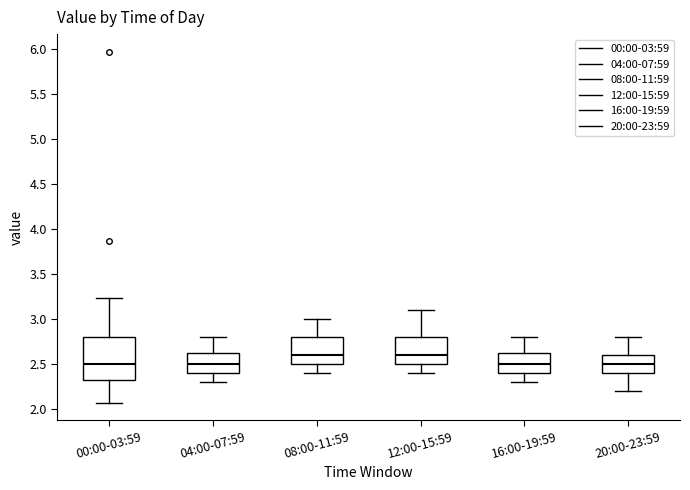

Reading left to right, read every box against the y-axis: the position of its median line, the range the box covers, and the ends of its whiskers. The values are not printed on the chart, so give them approximately, as read against the axis.

00:00-03:59: median 2.50, box 2.30 to 2.80, whiskers 2.05 to 3.25
04:00-07:59: median 2.50, box 2.40 to 2.65, whiskers 2.30 to 2.80
08:00-11:59: median 2.60, box 2.50 to 2.80, whiskers 2.40 to 3.00
12:00-15:59: median 2.60, box 2.50 to 2.80, whiskers 2.40 to 3.10
16:00-19:59: median 2.50, box 2.40 to 2.65, whiskers 2.30 to 2.80
20:00-23:59: median 2.50, box 2.40 to 2.60, whiskers 2.20 to 2.80